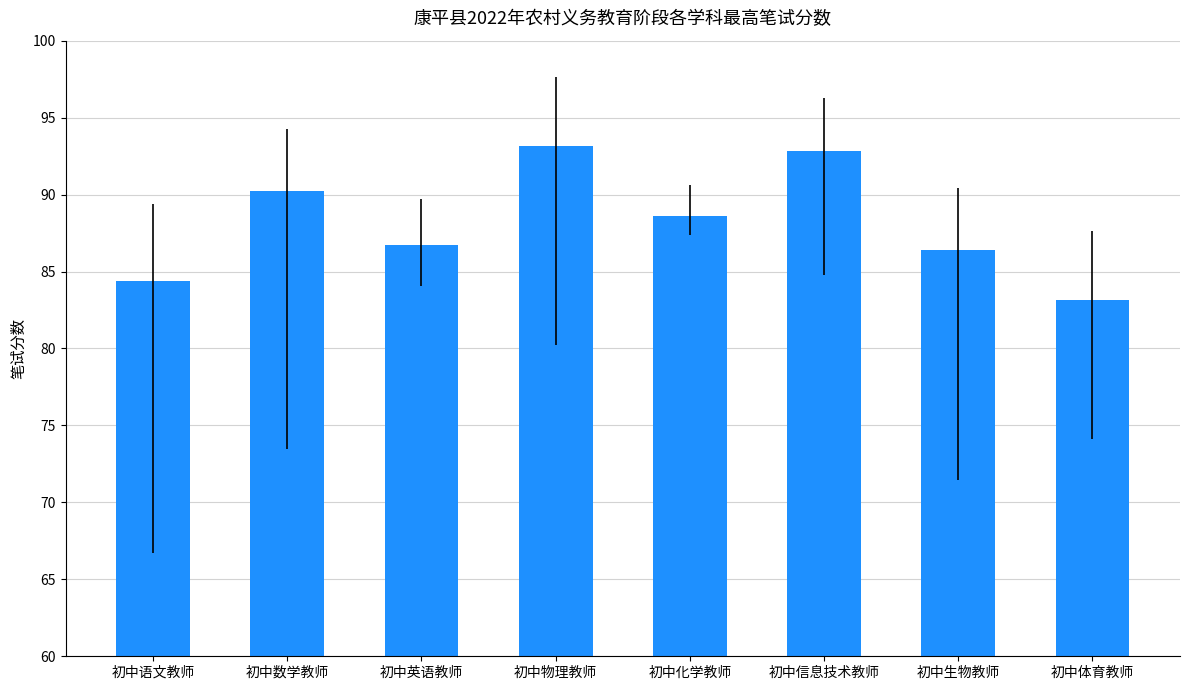

Between 初中英语教师 and 初中信息技术教师, which is larger?

初中信息技术教师